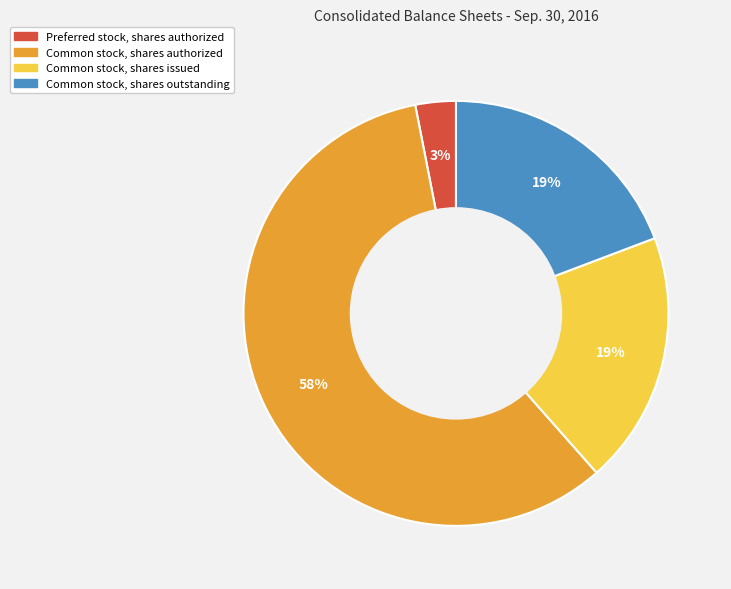

What is the smallest slice in the pie chart?

Preferred stock, shares authorized